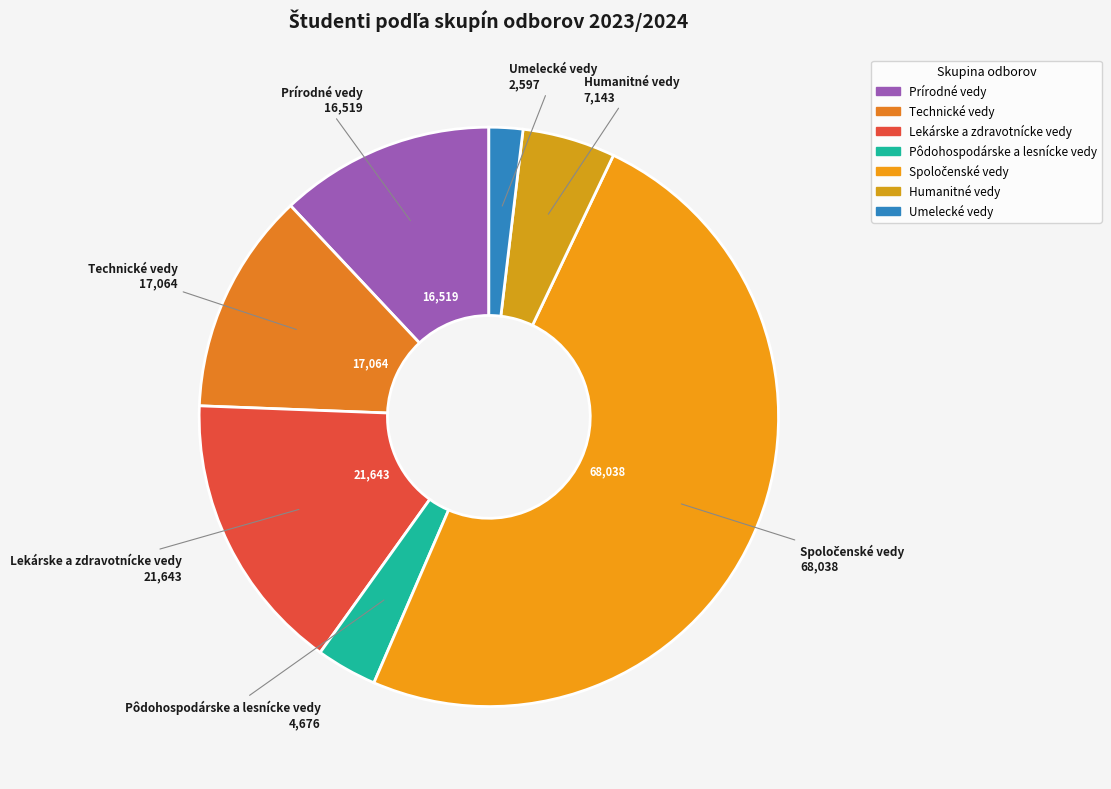

To the nearest percent, what portion does Umelecké vedy represent?

2%